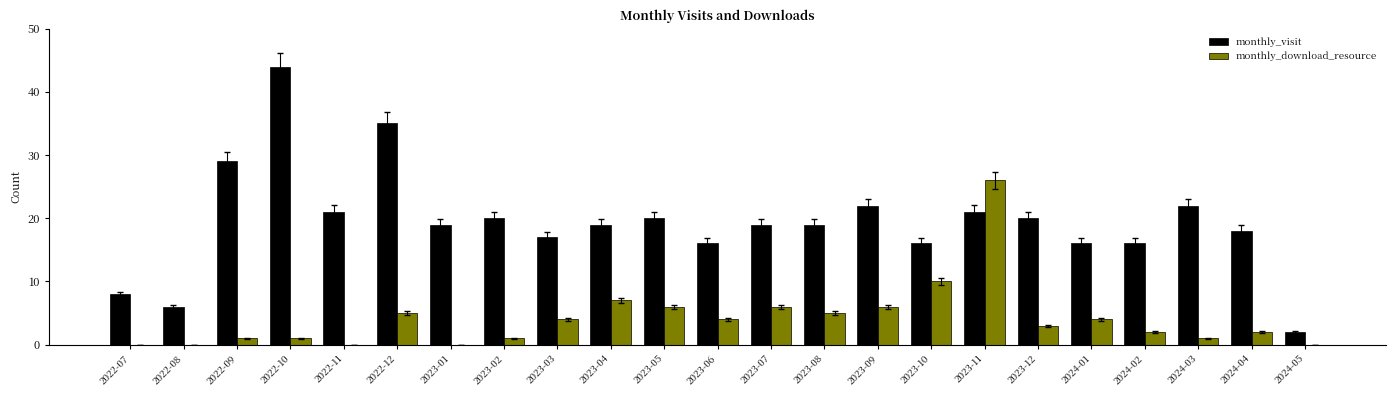

Between 2023-10 and 2024-02, which series saw the biggest shift?

monthly_download_resource